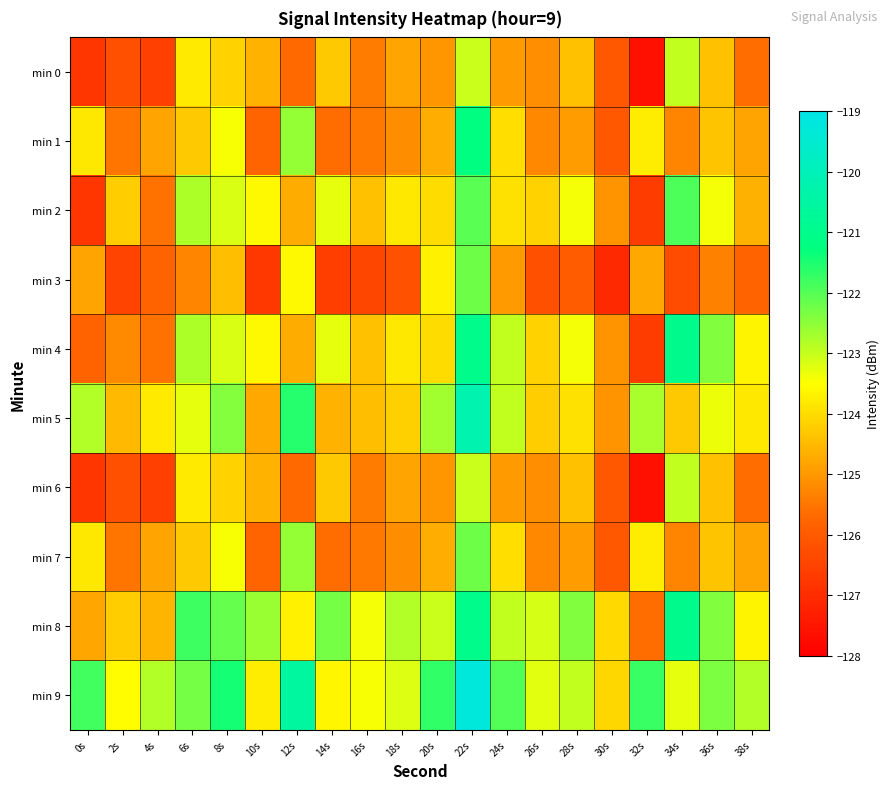

Reading left to right, extract all data points from this chart.

min 0: 0s=-126.8	2s=-126.2	4s=-126.6	6s=-123.8	8s=-124.2	10s=-124.6	12s=-125.7	14s=-124.3	16s=-125.4	18s=-124.8	20s=-125.0	22s=-123.0	24s=-125.0	26s=-125.1	28s=-124.4	30s=-126.0	32s=-127.6	34s=-122.9	36s=-124.4	38s=-125.6
min 1: 0s=-123.8	2s=-125.5	4s=-124.8	6s=-124.3	8s=-123.4	10s=-125.8	12s=-122.6	14s=-125.6	16s=-125.4	18s=-125.2	20s=-124.7	22s=-121.2	24s=-124.0	26s=-125.2	28s=-124.9	30s=-126.1	32s=-123.7	34s=-125.3	36s=-124.3	38s=-124.8
min 2: 0s=-126.8	2s=-124.2	4s=-125.6	6s=-122.8	8s=-123.2	10s=-123.6	12s=-124.7	14s=-123.3	16s=-124.4	18s=-123.8	20s=-124.0	22s=-122.0	24s=-124.0	26s=-124.1	28s=-123.4	30s=-125.0	32s=-126.6	34s=-121.9	36s=-123.4	38s=-124.6
min 3: 0s=-124.8	2s=-126.5	4s=-125.8	6s=-125.3	8s=-124.4	10s=-126.8	12s=-123.6	14s=-126.6	16s=-126.4	18s=-126.2	20s=-123.7	22s=-122.2	24s=-125.0	26s=-126.2	28s=-125.9	30s=-127.1	32s=-124.7	34s=-126.3	36s=-125.3	38s=-125.8
min 4: 0s=-125.8	2s=-125.2	4s=-125.6	6s=-122.8	8s=-123.2	10s=-123.6	12s=-124.7	14s=-123.3	16s=-124.4	18s=-123.8	20s=-124.0	22s=-121.0	24s=-123.0	26s=-124.1	28s=-123.4	30s=-125.0	32s=-126.6	34s=-120.9	36s=-122.4	38s=-123.6
min 5: 0s=-122.8	2s=-124.5	4s=-123.8	6s=-123.3	8s=-122.4	10s=-124.8	12s=-121.6	14s=-124.6	16s=-124.4	18s=-124.2	20s=-122.7	22s=-120.2	24s=-123.0	26s=-124.2	28s=-123.9	30s=-125.1	32s=-122.7	34s=-124.3	36s=-123.3	38s=-123.8
min 6: 0s=-126.8	2s=-126.2	4s=-126.6	6s=-123.8	8s=-124.2	10s=-124.6	12s=-125.7	14s=-124.3	16s=-125.4	18s=-124.8	20s=-125.0	22s=-123.0	24s=-125.0	26s=-125.1	28s=-124.4	30s=-126.0	32s=-127.6	34s=-122.9	36s=-124.4	38s=-125.6
min 7: 0s=-123.8	2s=-125.5	4s=-124.8	6s=-124.3	8s=-123.4	10s=-125.8	12s=-122.6	14s=-125.6	16s=-125.4	18s=-125.2	20s=-124.7	22s=-122.2	24s=-124.0	26s=-125.2	28s=-124.9	30s=-126.1	32s=-123.7	34s=-125.3	36s=-124.3	38s=-124.8
min 8: 0s=-124.8	2s=-124.2	4s=-124.6	6s=-121.8	8s=-122.2	10s=-122.6	12s=-123.7	14s=-122.3	16s=-123.4	18s=-122.8	20s=-123.0	22s=-121.0	24s=-123.0	26s=-123.1	28s=-122.4	30s=-124.0	32s=-125.6	34s=-120.9	36s=-122.4	38s=-123.6
min 9: 0s=-121.8	2s=-123.5	4s=-122.8	6s=-122.3	8s=-121.4	10s=-123.8	12s=-120.6	14s=-123.6	16s=-123.4	18s=-123.2	20s=-121.7	22s=-119.2	24s=-122.0	26s=-123.2	28s=-122.9	30s=-124.1	32s=-121.7	34s=-123.3	36s=-122.3	38s=-122.8